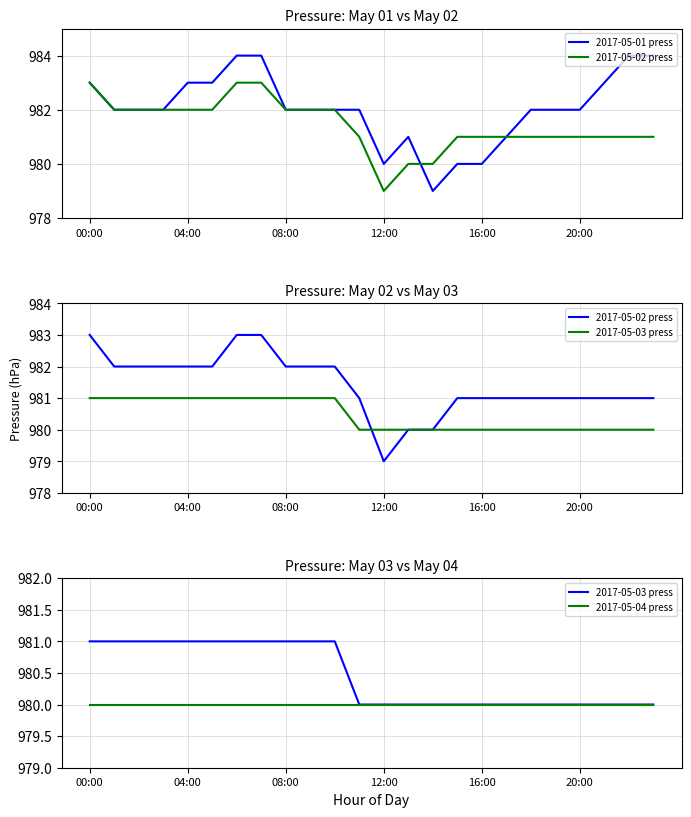

At which category is the sum across all series the highest?

6